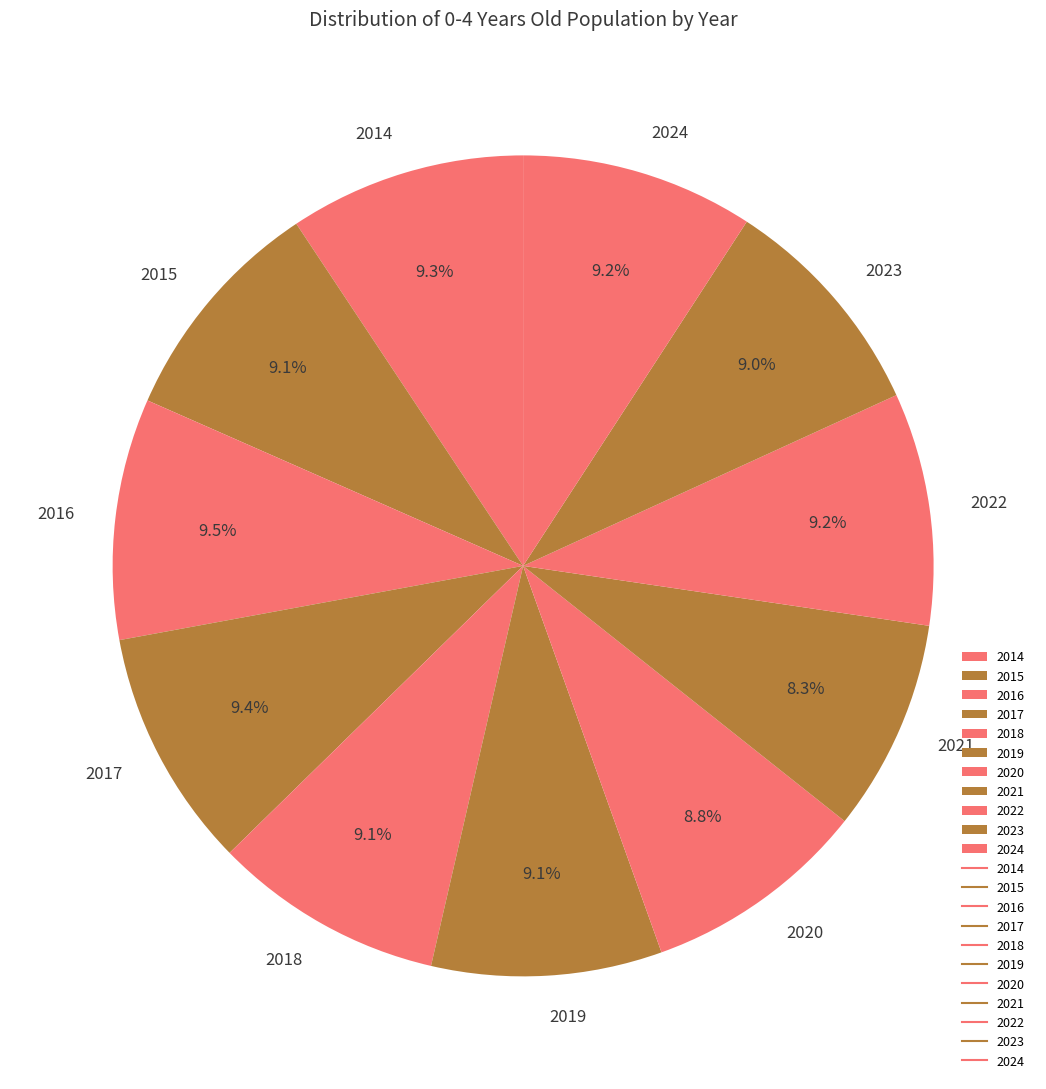

To the nearest percent, what percentage of the pie is 2019?

9%